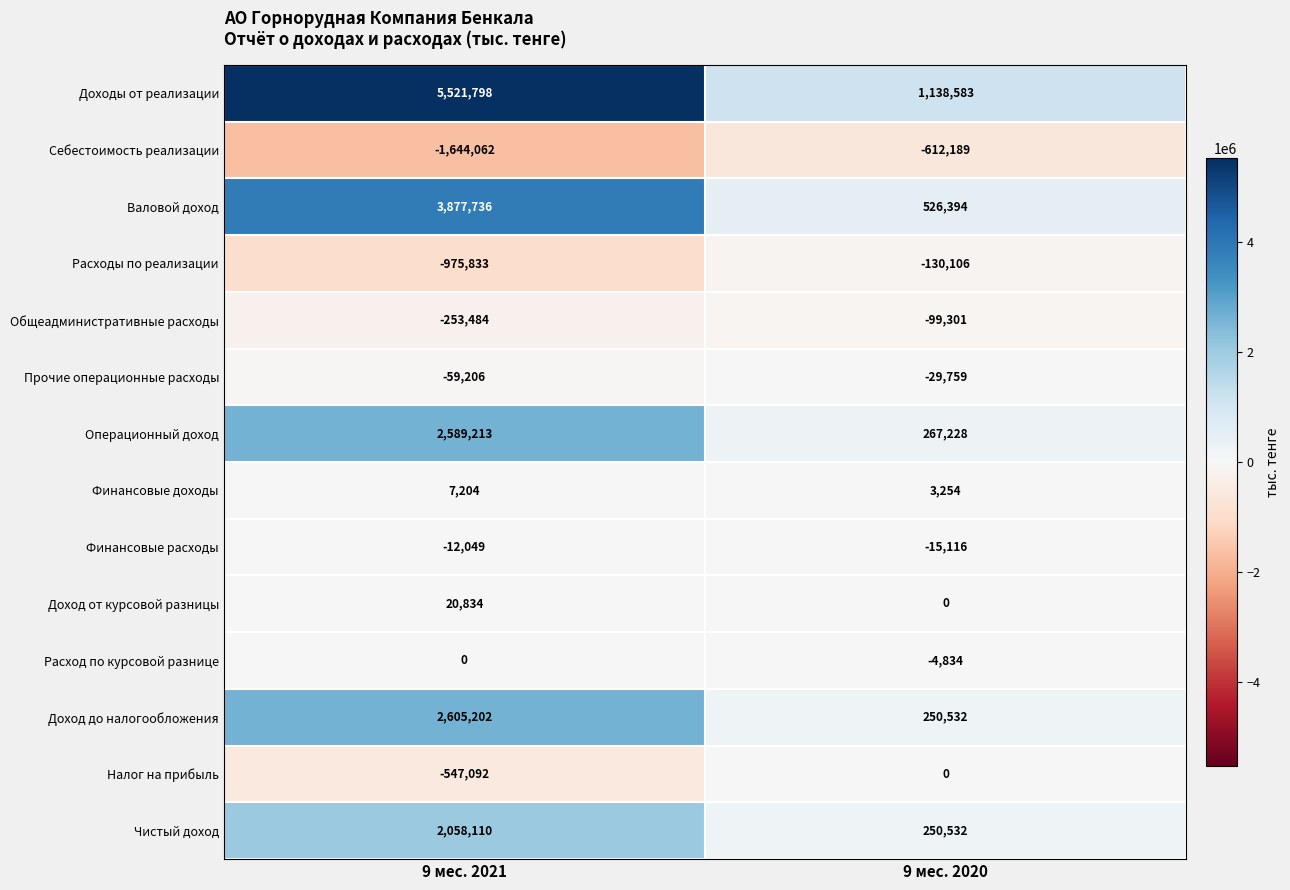

True or false: Общеадминистративные расходы has a value of -253484 at 9 мес. 2021.

True